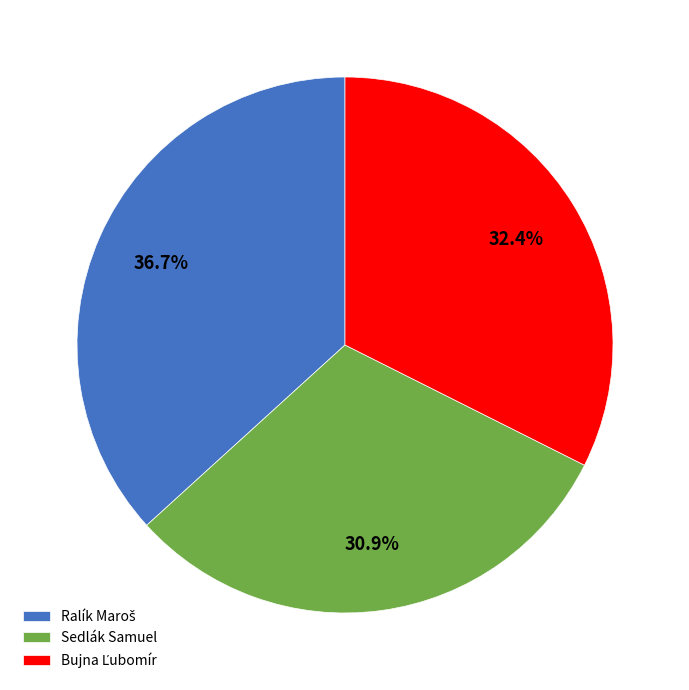

What is the smallest slice in the pie chart?

Sedlák Samuel